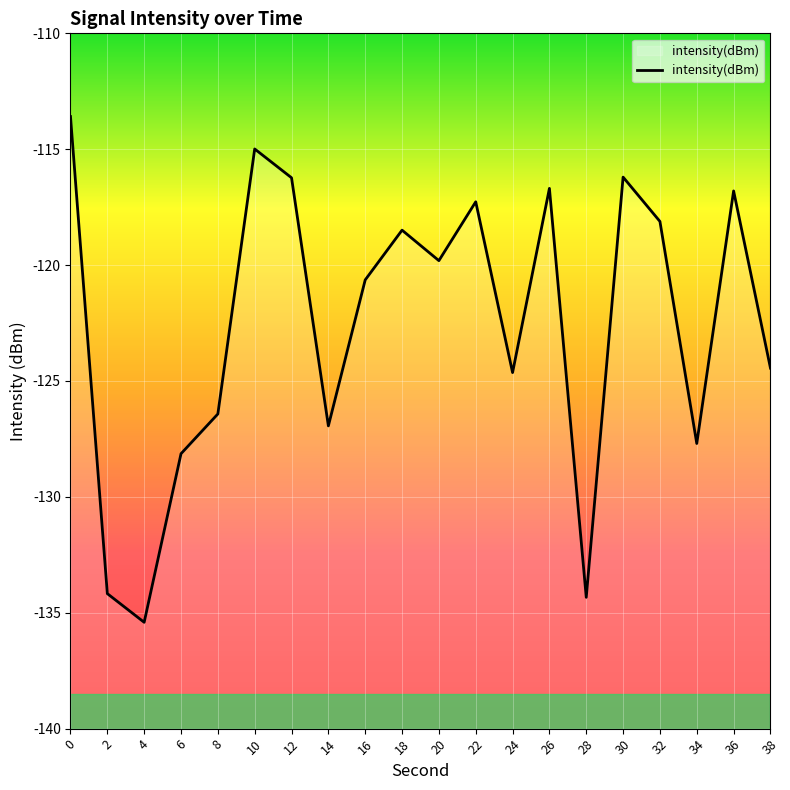

What is the average value?

-122.6